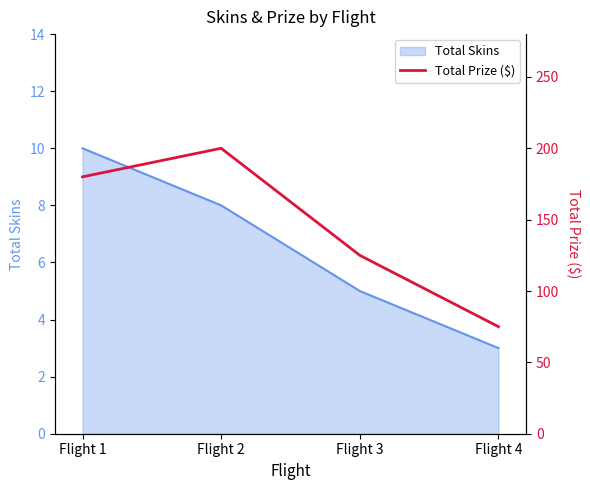

The chart shows a value of 180 at Flight 1. True or false?

True